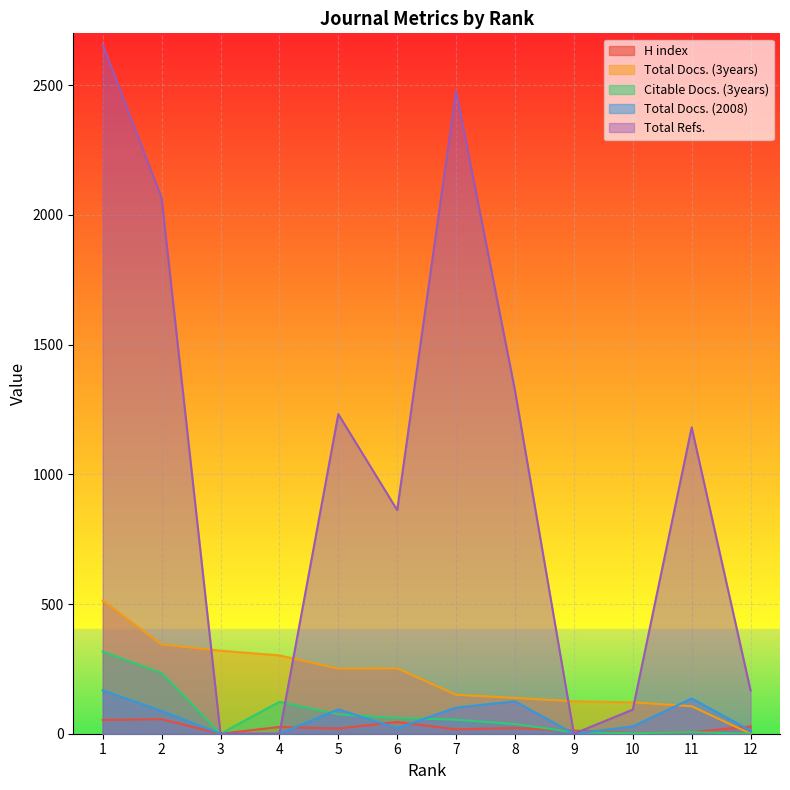

What is the greatest value displayed?

2656